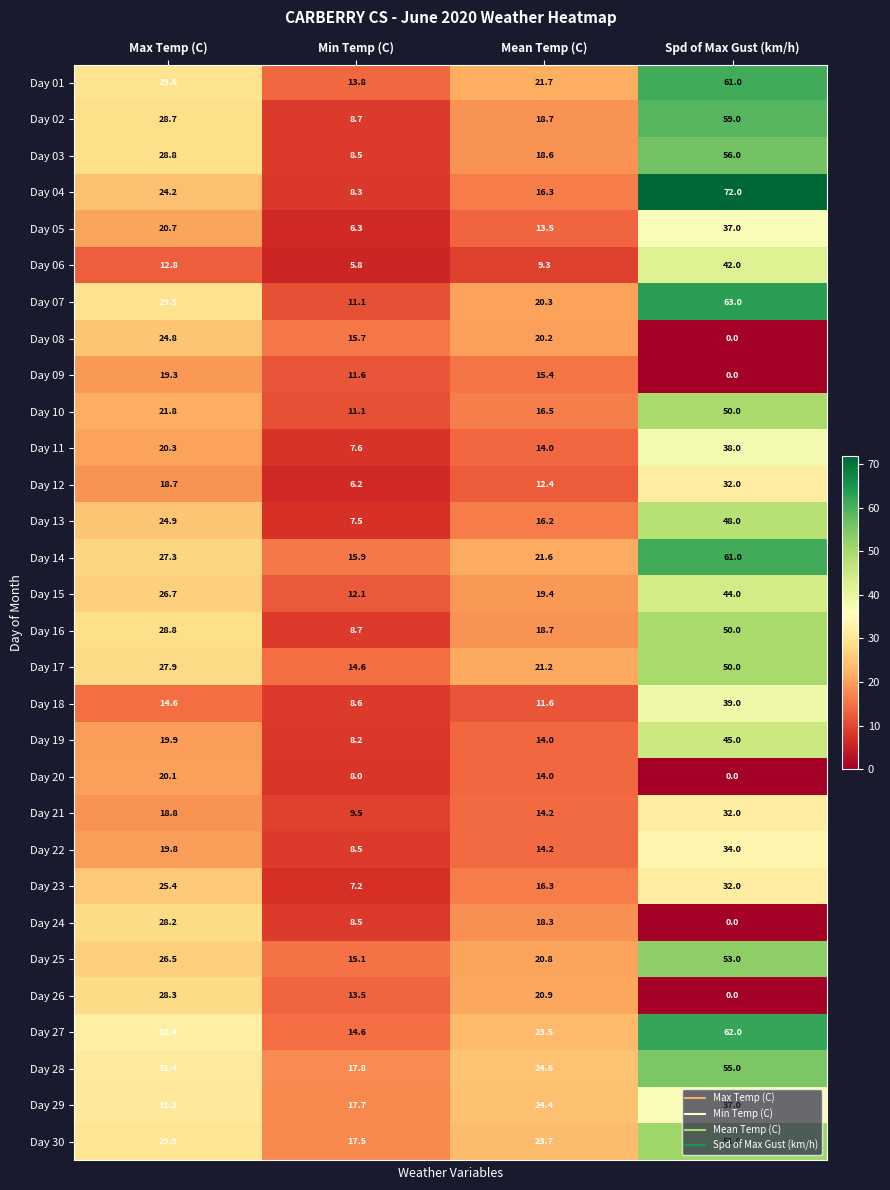

Which series has the widest spread of values?

Day 04